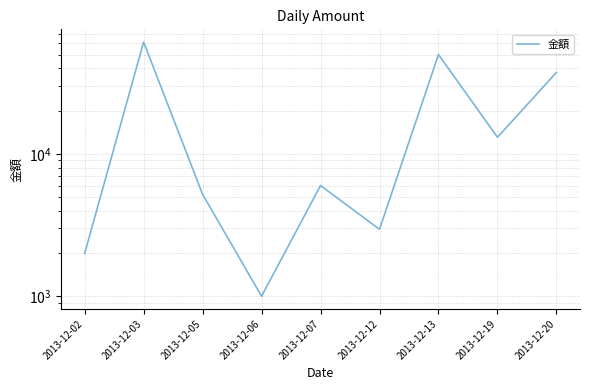

What is the average value?

19873